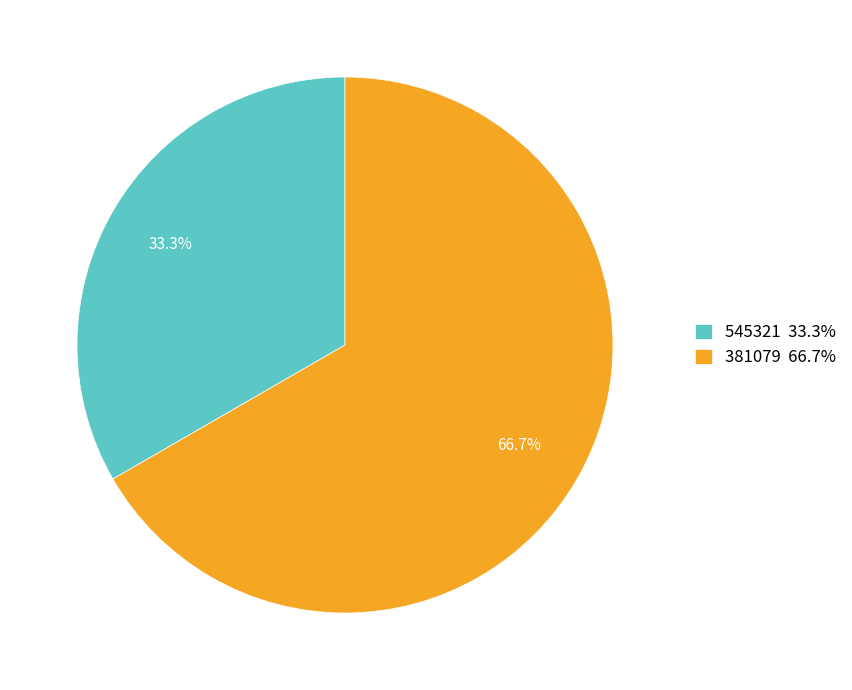

Rank the categories by value from lowest to highest.

545321, 381079